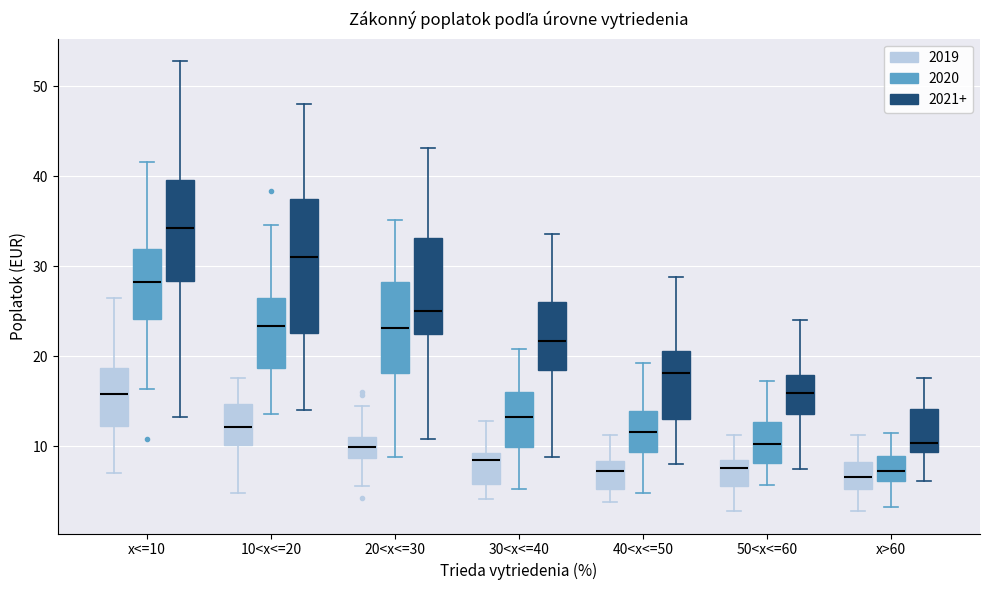

Where does the lower whisker of the box for 40<x<=50 (2021+) end on the y-axis? The values are not printed on the chart, so give them approximately, as read against the axis.

8